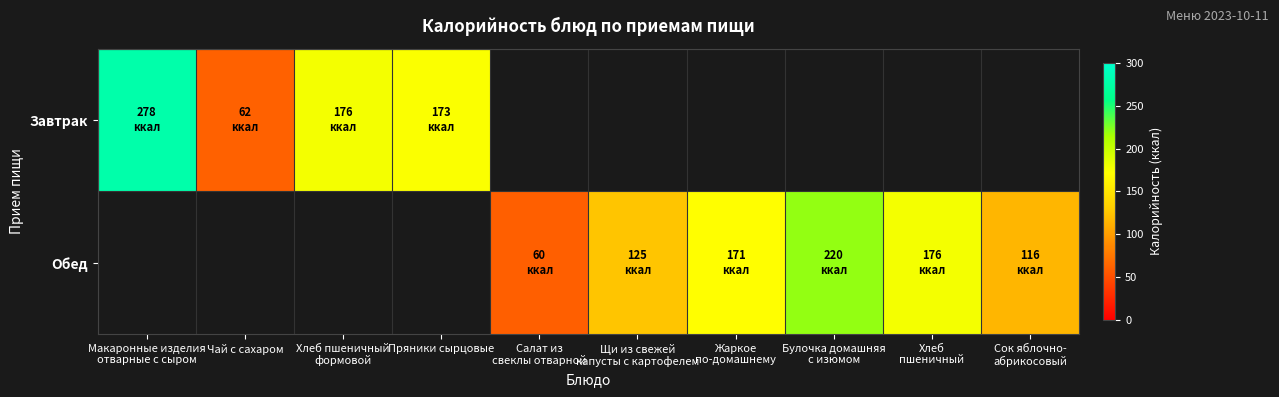

What value does the Обед series have at Сок яблочно- абрикосовый?

116.0